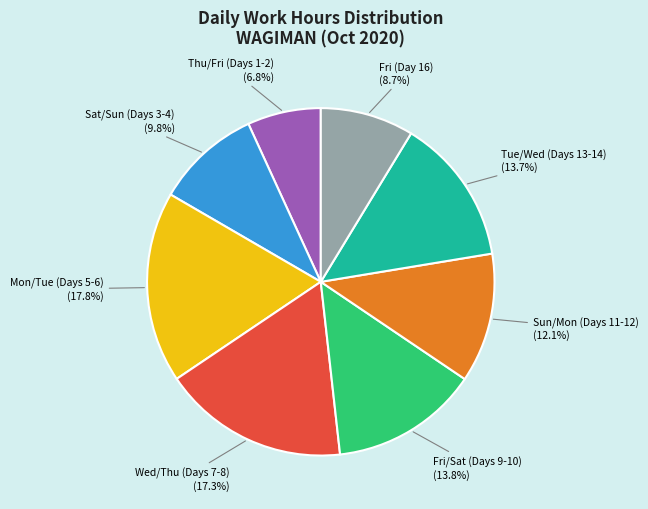

Count the number of slices in the pie.

8